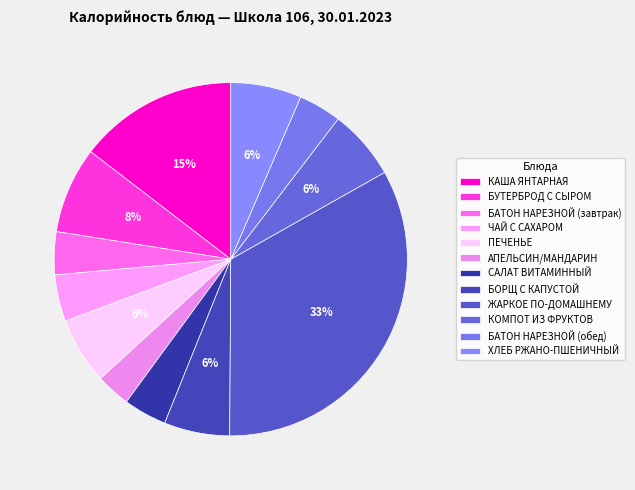

To the nearest percent, what portion does КОМПОТ ИЗ ФРУКТОВ represent?

6%